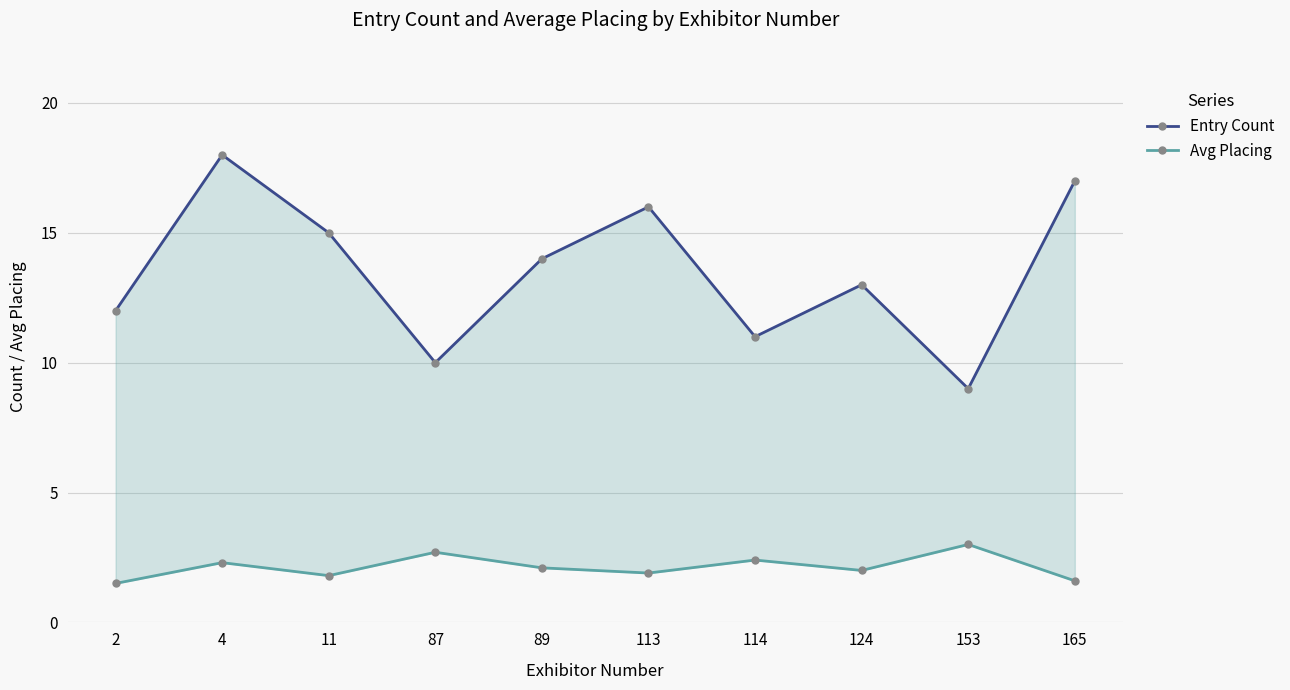

True or false: Avg Placing and Entry Count cross at least once.

False